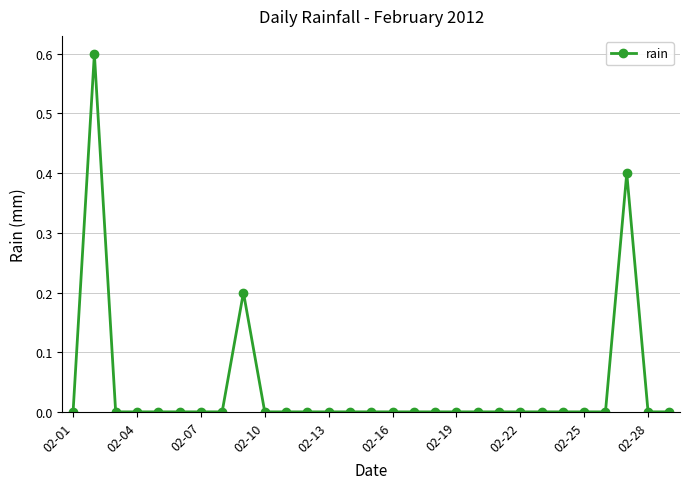

Reading left to right, extract all data points from this chart.

0.0	0.6	0.0	0.0	0.0	0.0	0.0	0.0	0.2	0.0	0.0	0.0	0.0	0.0	0.0	0.0	0.0	0.0	0.0	0.0	0.0	0.0	0.0	0.0	0.0	0.0	0.4	0.0	0.0